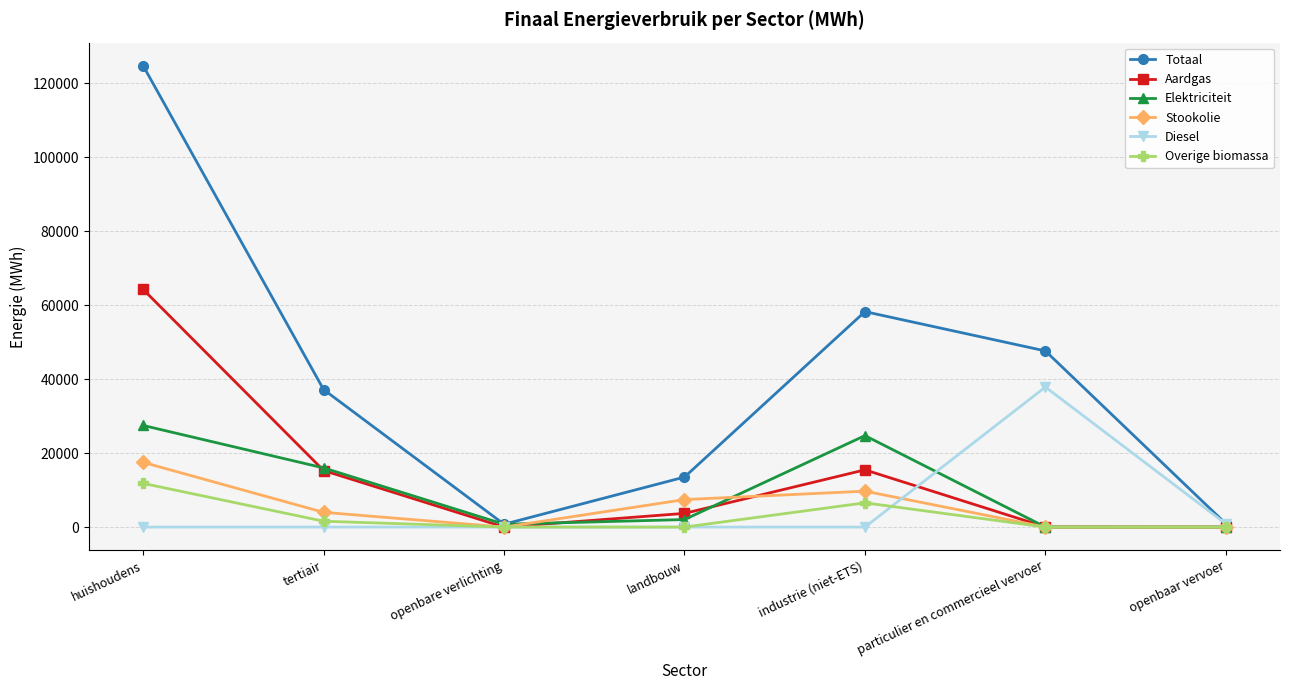

Which series has the largest range (max minus min)?

Totaal